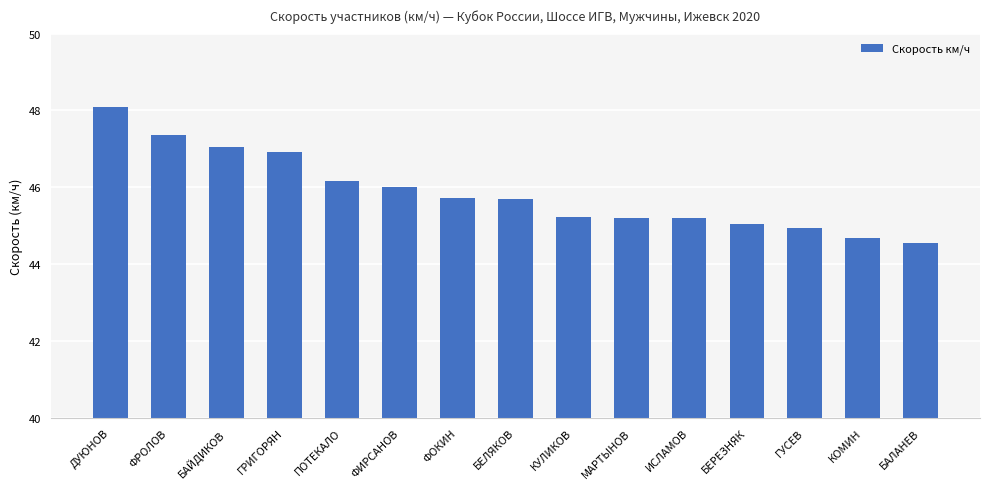

What is the maximum value shown in the chart?

48.1